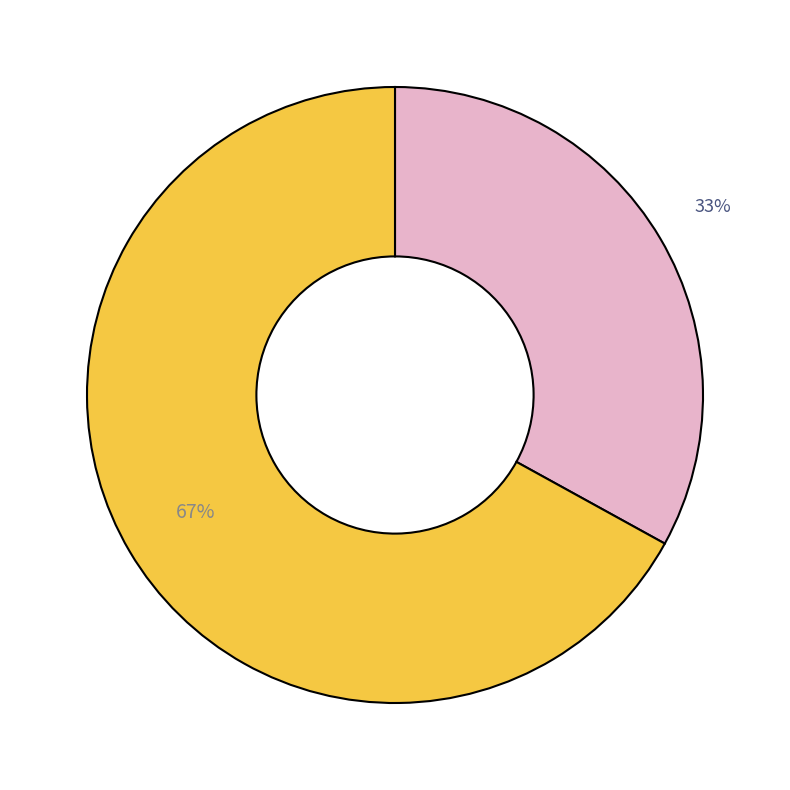

To the nearest percent, what is the difference between the largest and smallest slice percentages?

34%